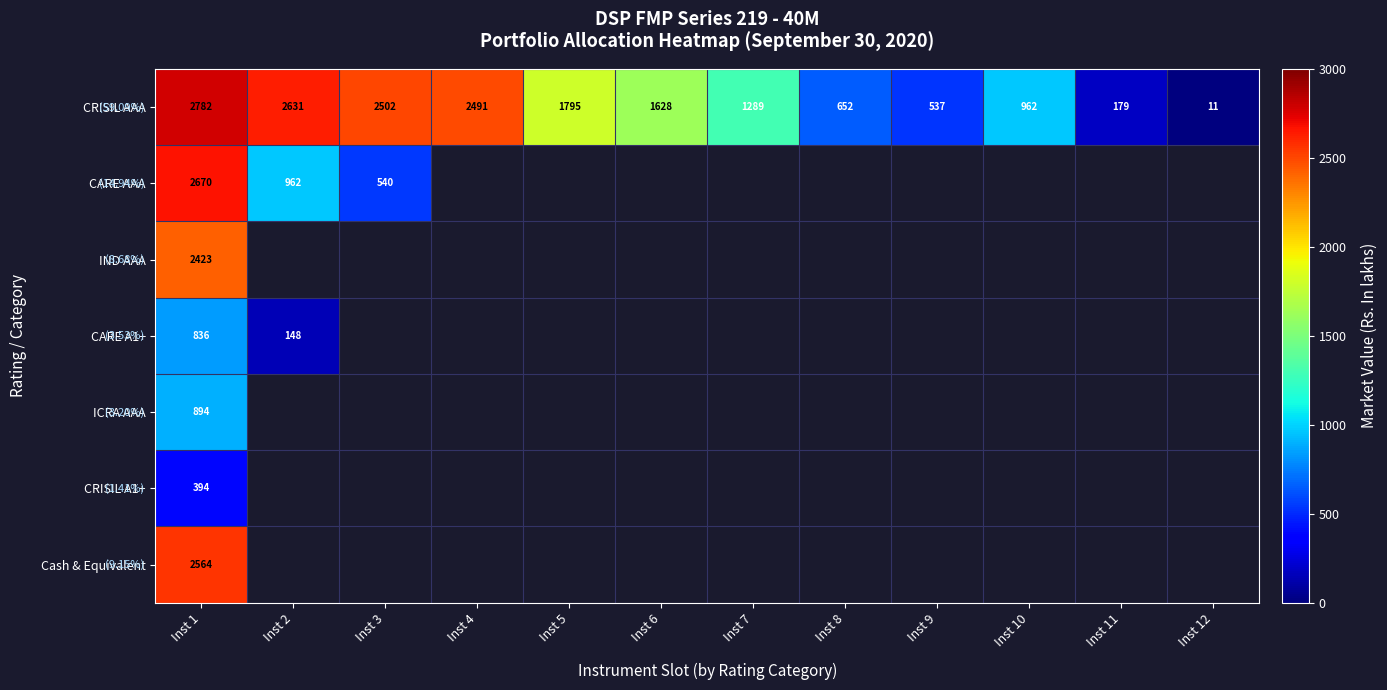

Between Inst 7 and Inst 12, which is larger?

Inst 7